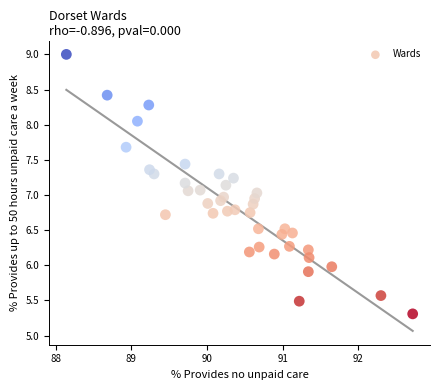

What is the range of Y values (max minus min)?

3.7